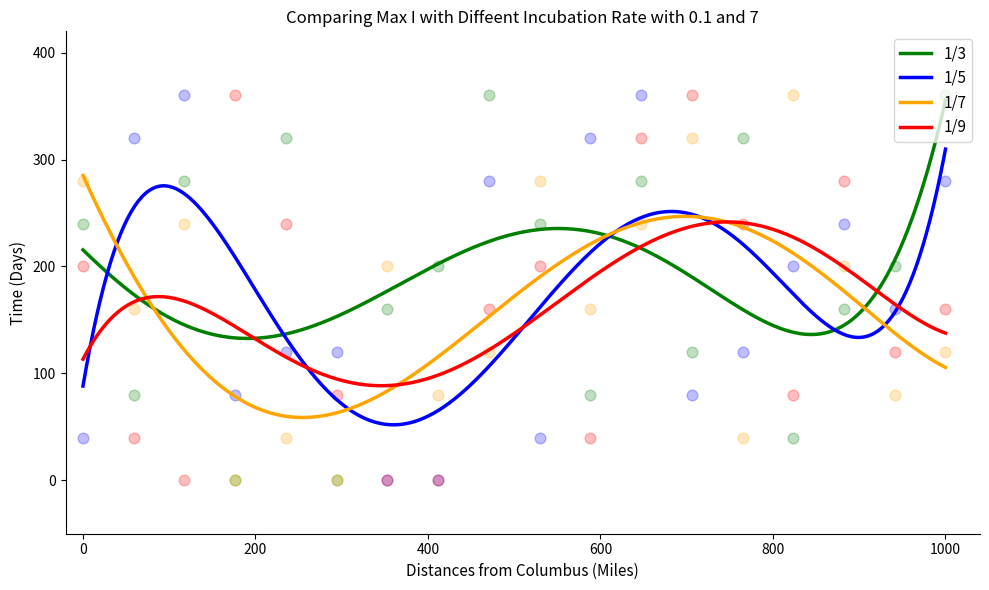

What is the lowest value of the 1/7 series?

58.7